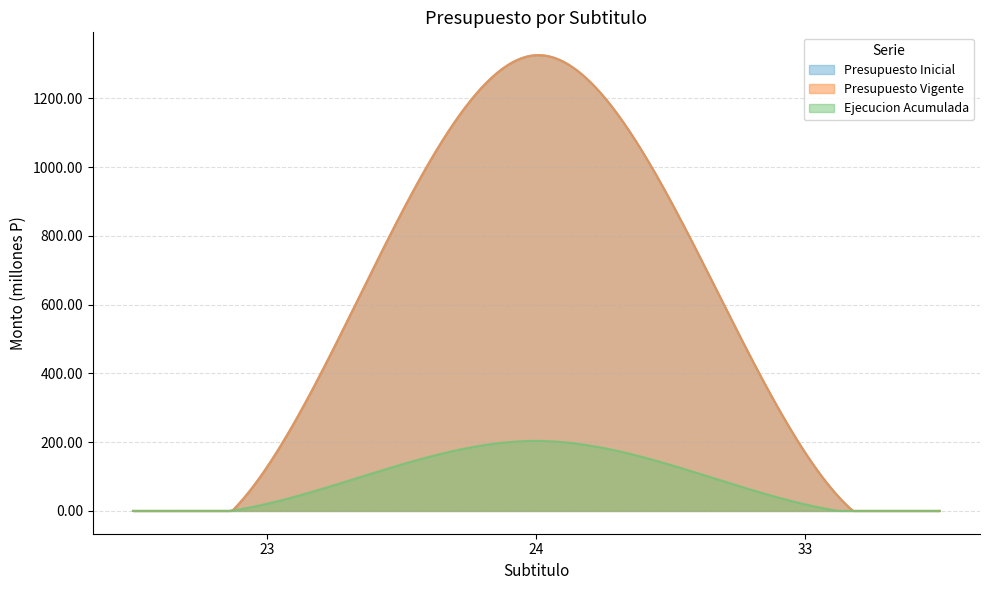

How many lines are shown in the chart?

3